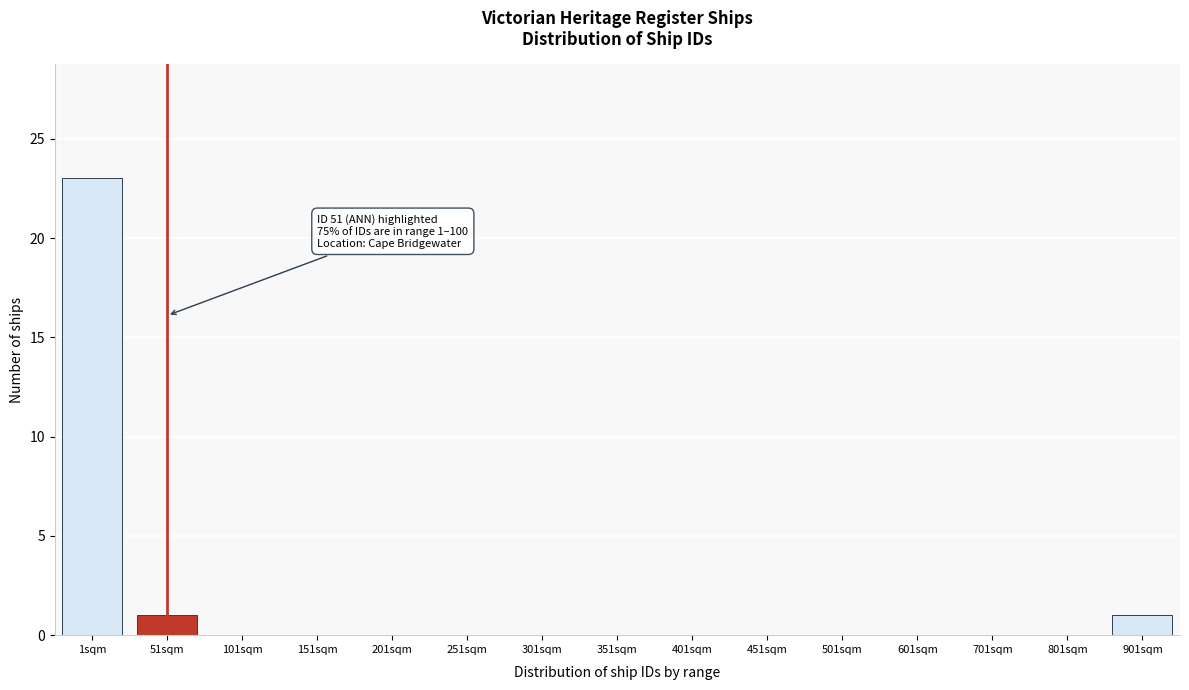

Reading left to right, transcribe all the data shown in this chart.

1sqm=23	51sqm=1	101sqm=0	151sqm=0	201sqm=0	251sqm=0	301sqm=0	351sqm=0	401sqm=0	451sqm=0	501sqm=0	601sqm=0	701sqm=0	801sqm=0	901sqm=1